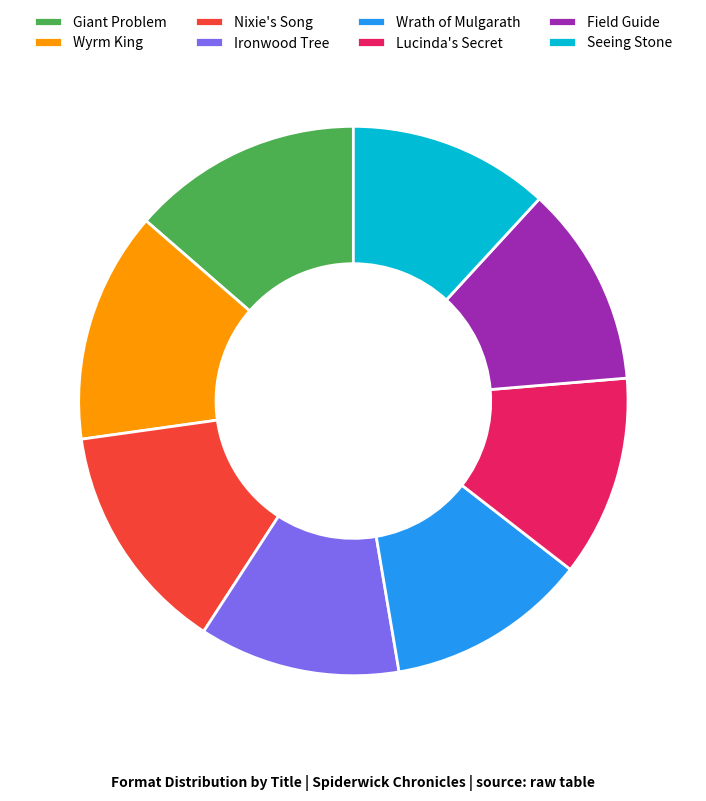

Does Ironwood Tree account for over 50% of the chart?

No